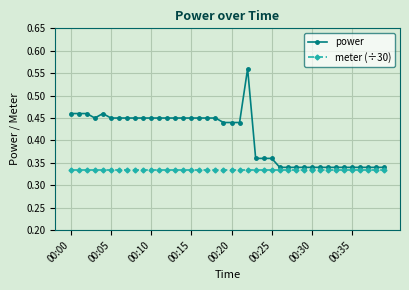

Which series has the widest spread of values?

power